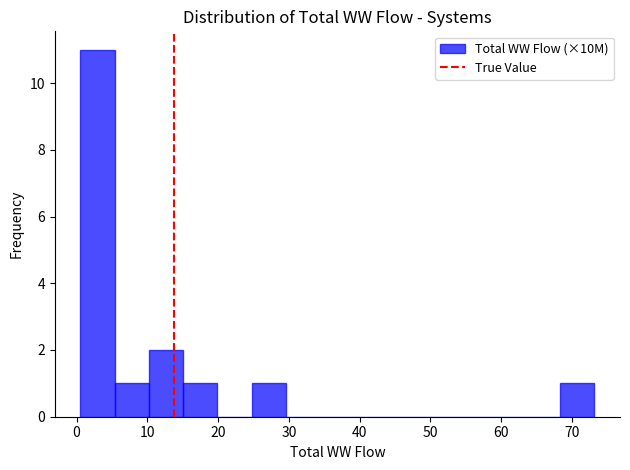

How tall is the bar that spans 1 to 5 on the x-axis? Neither the bar edges nor the heights are printed on the chart, so give them approximately, as read against the axes.

11